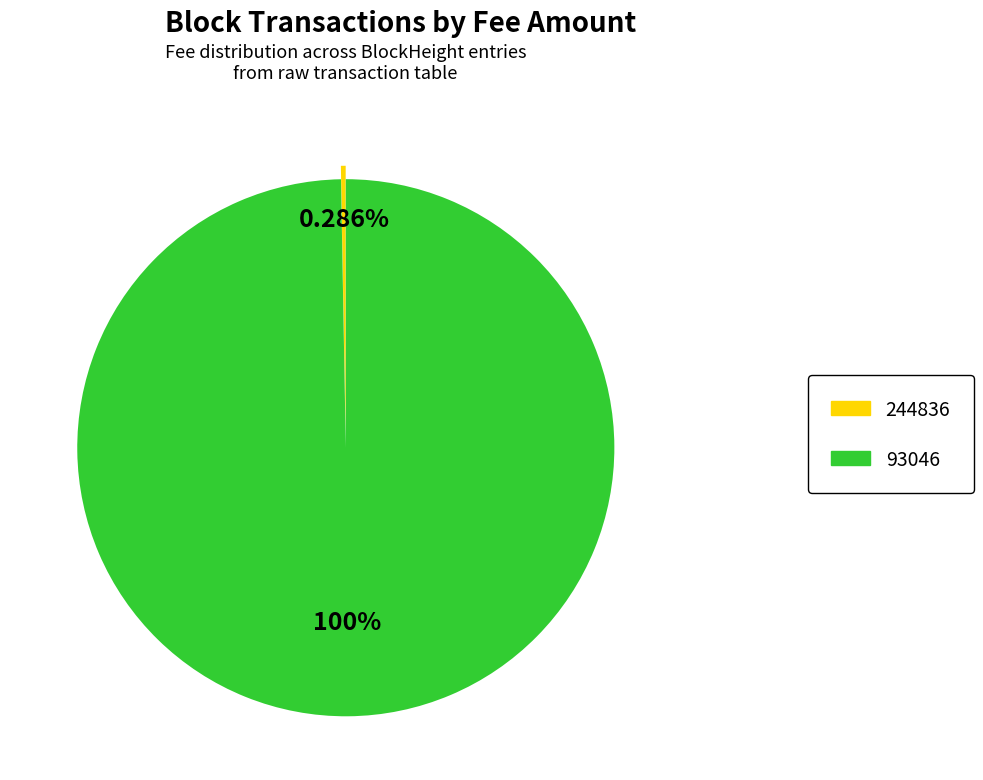

Rank the categories by value from lowest to highest.

244836, 93046